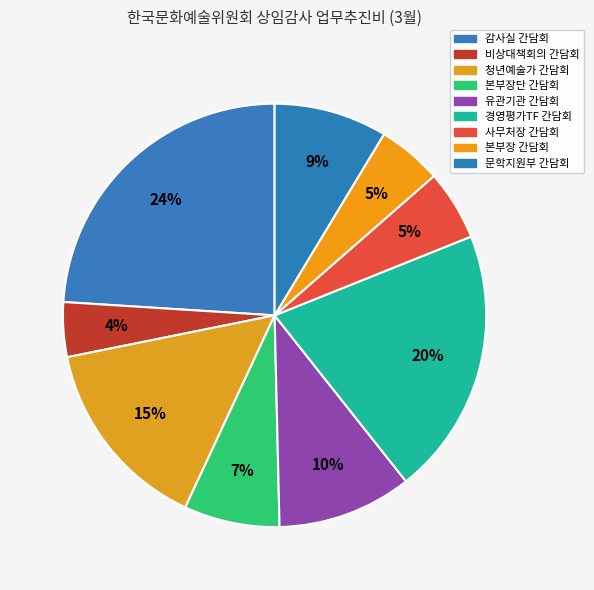

Which category has the biggest portion of the pie?

감사실 간담회